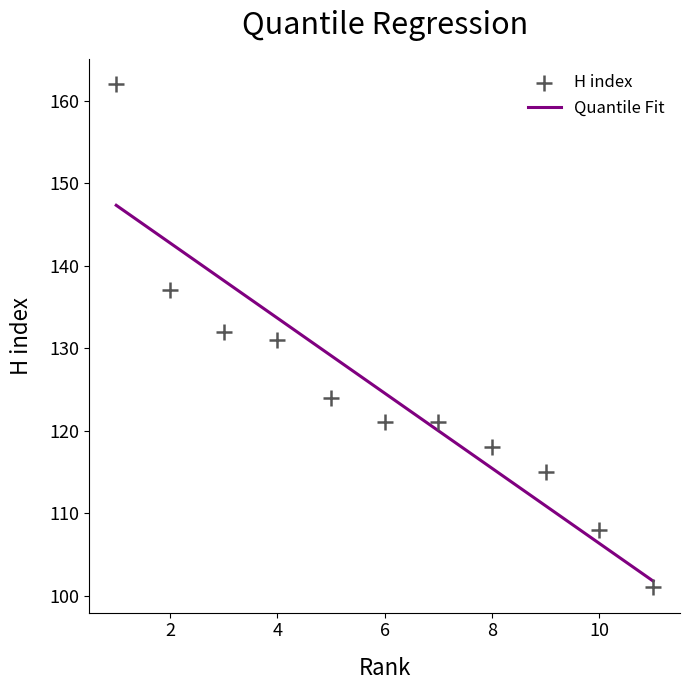

What is the range of X values (max minus min)?

10